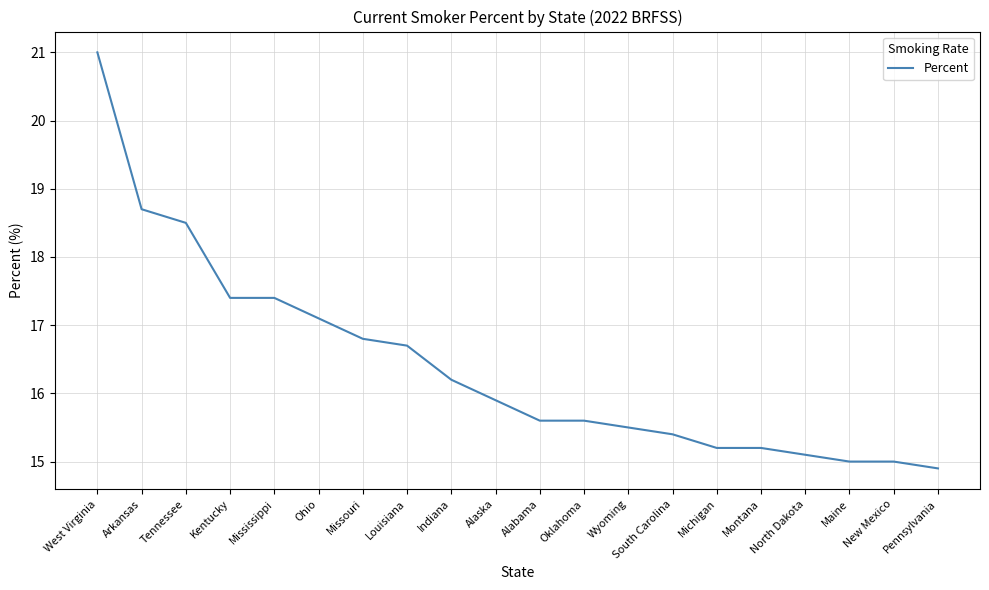

Reading right to left, transcribe all the data shown in this chart.

14.9	15.0	15.0	15.1	15.2	15.2	15.4	15.5	15.6	15.6	15.9	16.2	16.7	16.8	17.1	17.4	17.4	18.5	18.7	21.0